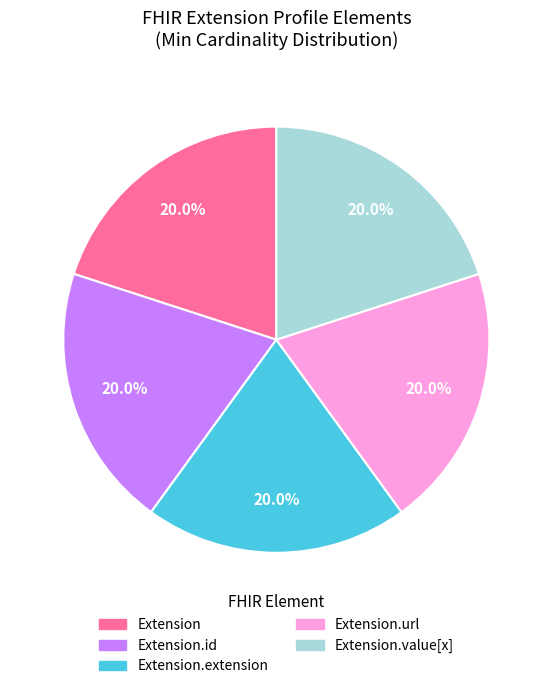

Is there a majority slice in this chart?

No